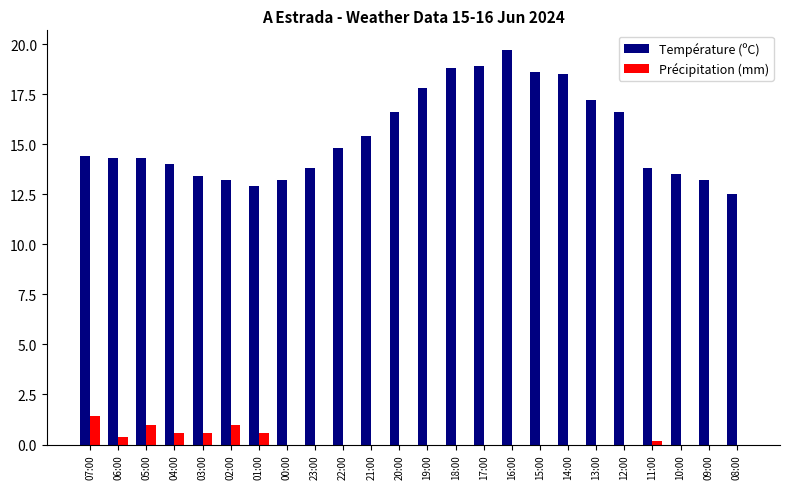

Reading right to left, list all the values displayed in this chart.

Température (ºC): 12.5	13.2	13.5	13.8	16.6	17.2	18.5	18.6	19.7	18.9	18.8	17.8	16.6	15.4	14.8	13.8	13.2	12.9	13.2	13.4	14.0	14.3	14.3	14.4
Précipitation (mm): 0.0	0.0	0.0	0.2	0.0	0.0	0.0	0.0	0.0	0.0	0.0	0.0	0.0	0.0	0.0	0.0	0.0	0.6	1.0	0.6	0.6	1.0	0.4	1.4